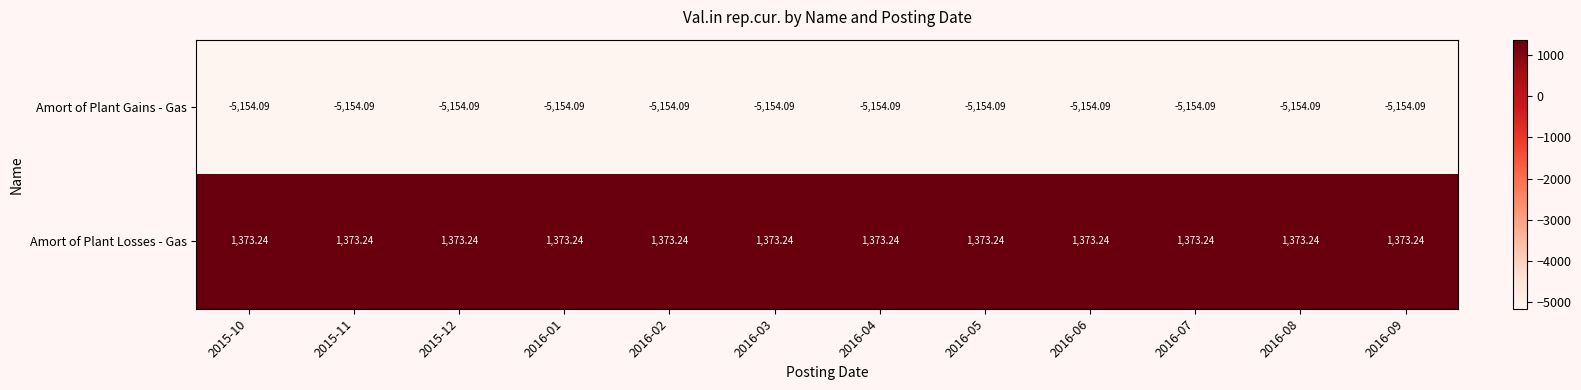

List the series in order of their overall mean, lowest first.

Amort of Plant Gains - Gas, Amort of Plant Losses - Gas